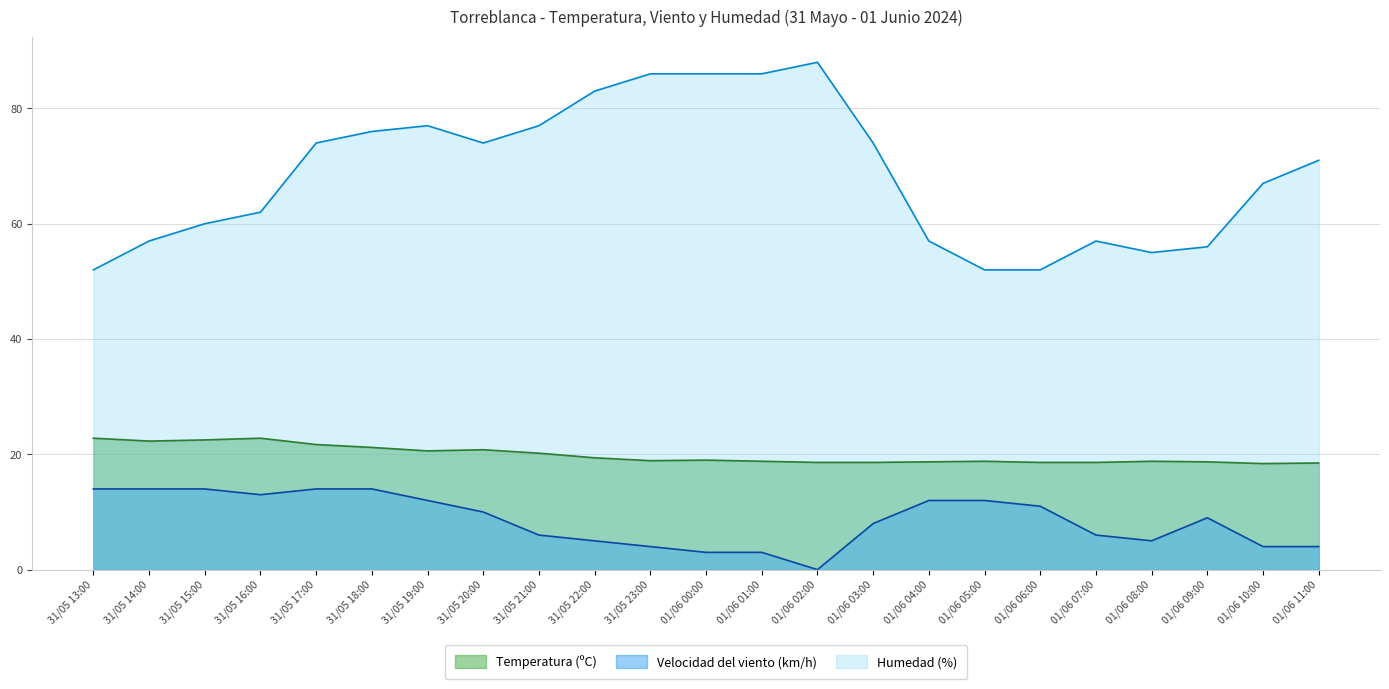

What is the minimum value for Temperatura (ºC)?

18.4